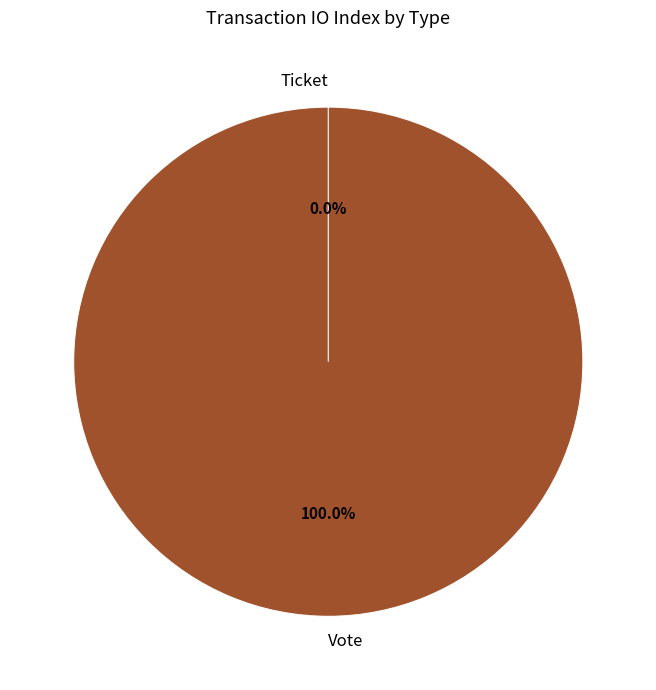

Does any single category account for the majority?

Yes